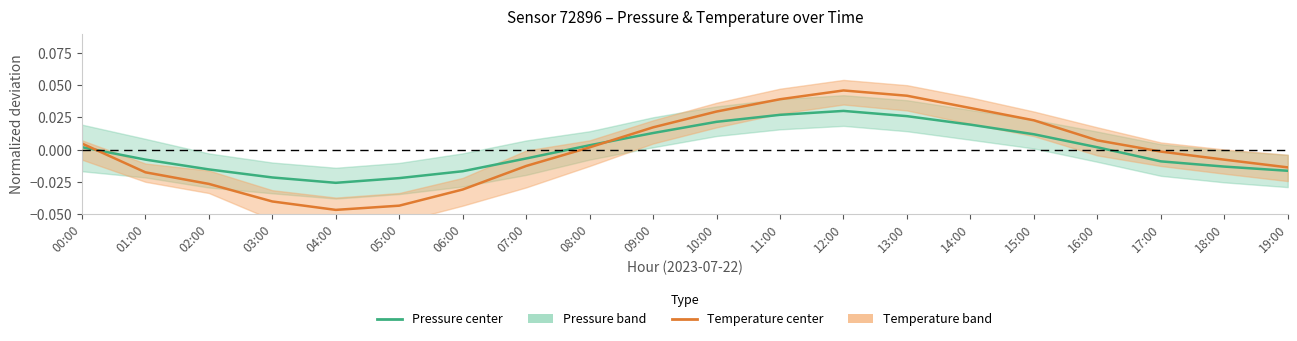

What position from the left is 10:00?

11